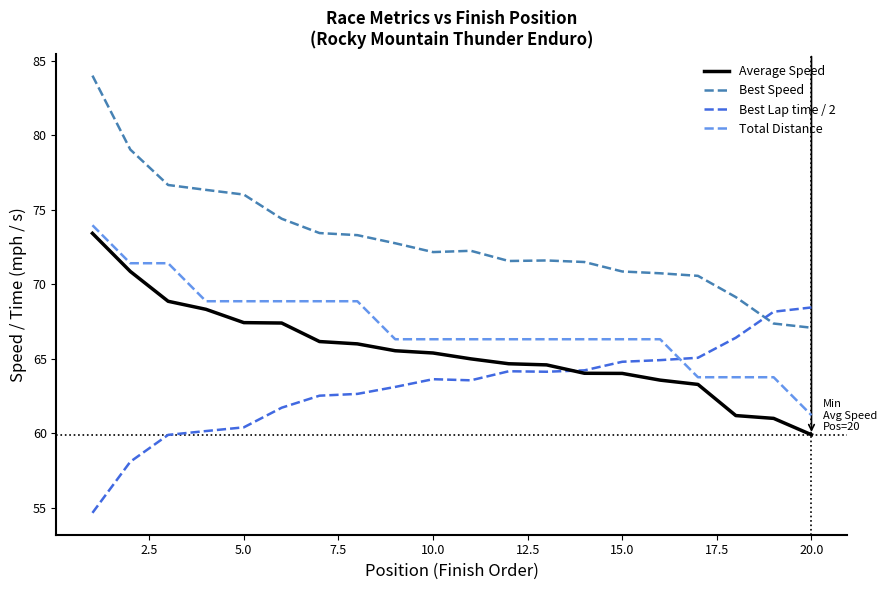

How many times do Best Lap time / 2 and Total Distance cross each other?

1